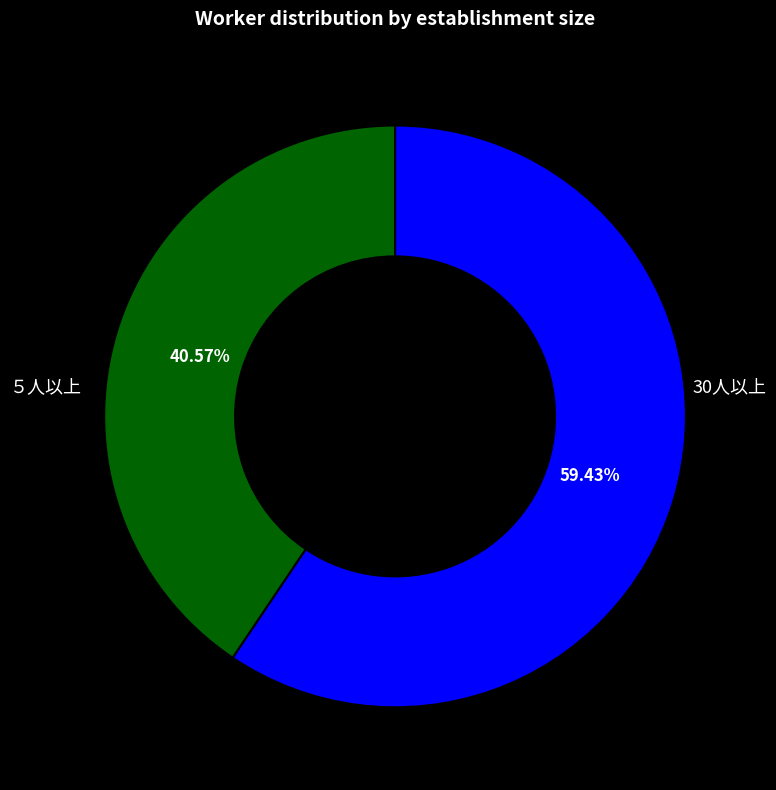

How many segments does this pie chart have?

2